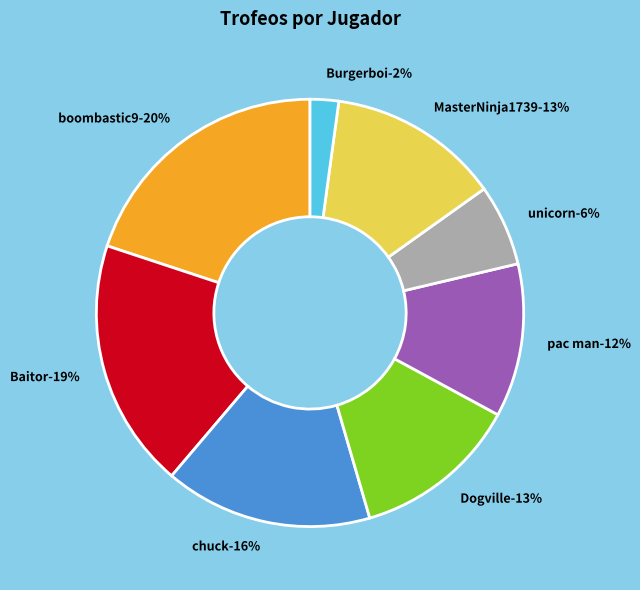

Does any single category account for the majority?

No